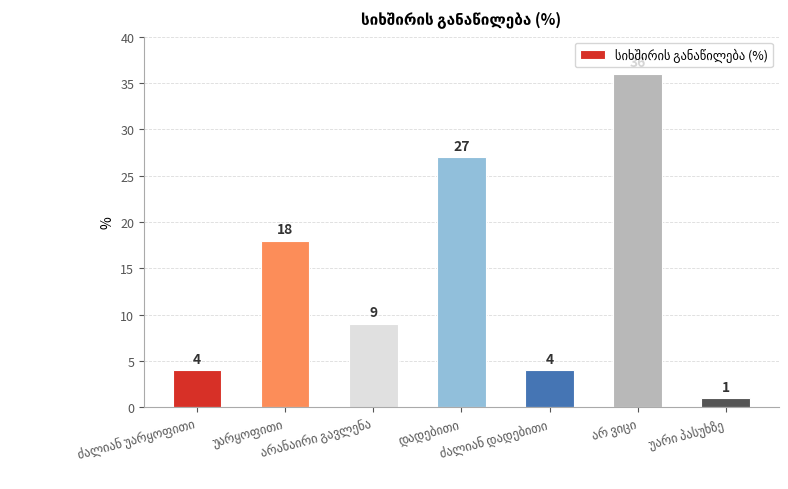

What is the greatest value displayed?

36